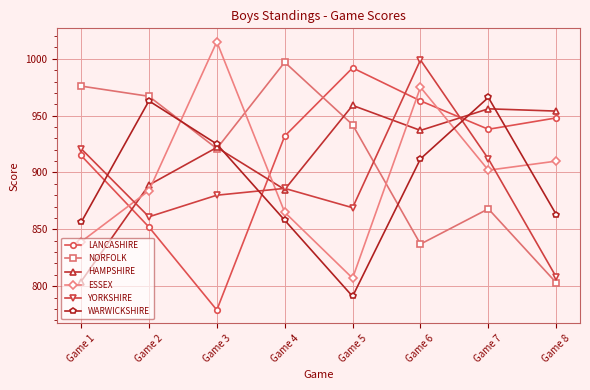

What is the minimum value shown in the chart?

779